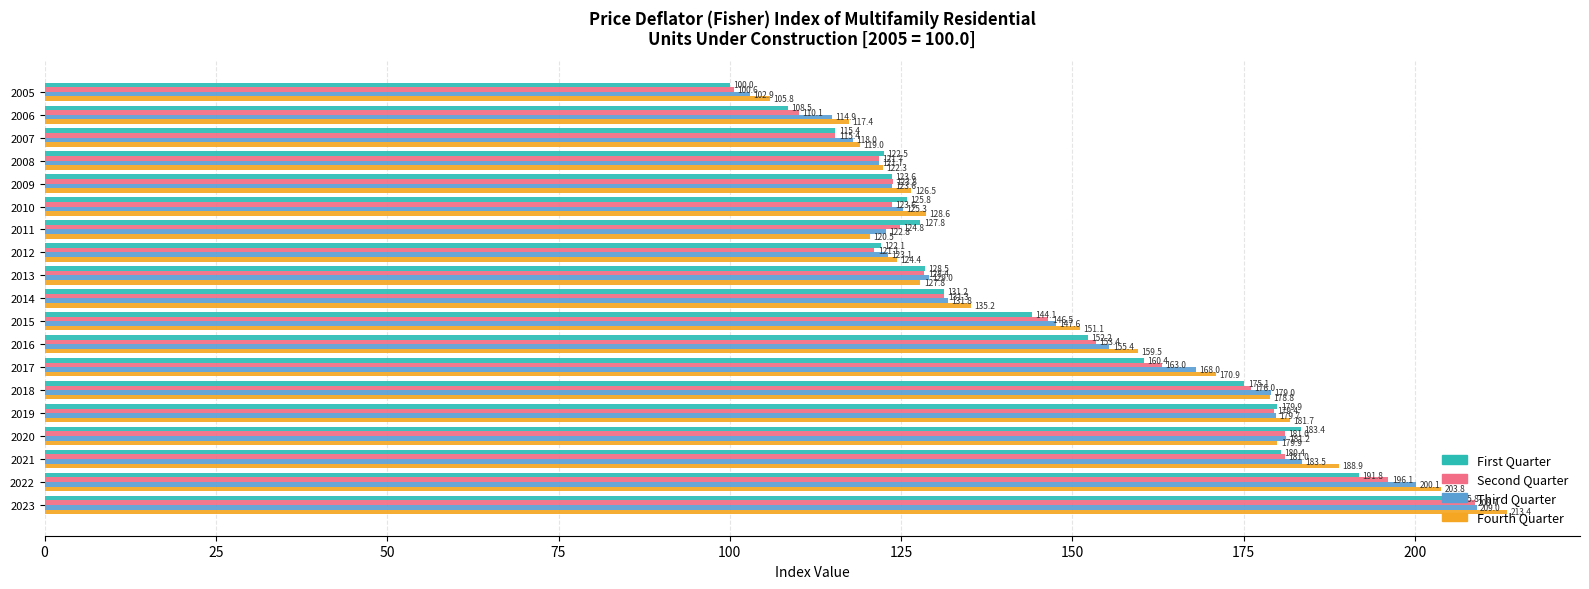

Is it true that Third Quarter equals 313.4 at 2022?

False